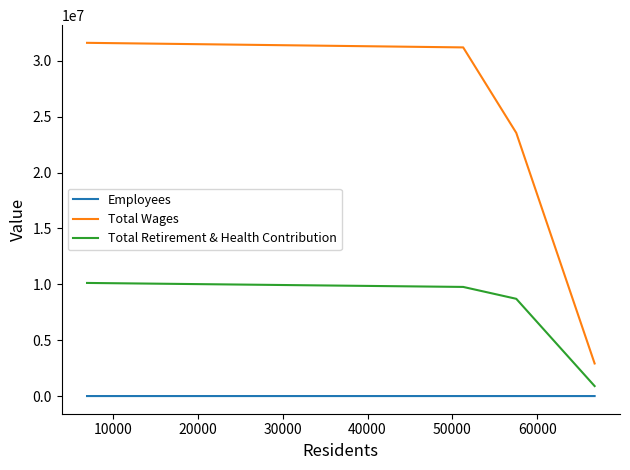

What is the maximum value for Total Retirement & Health Contribution?

10121205